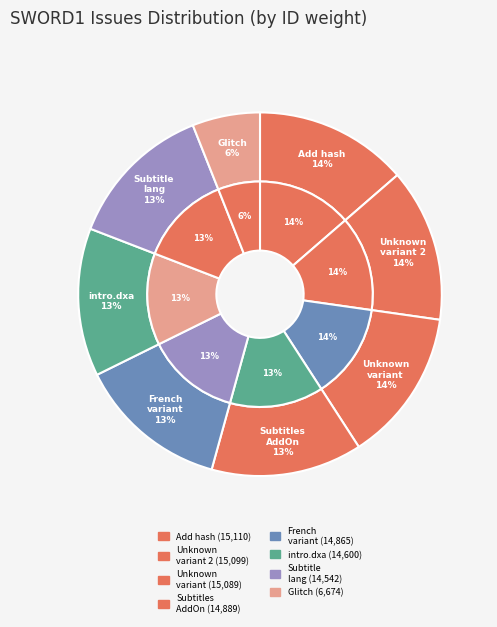

Between Unknown game variant and intro.dxa not supported, which is larger?

Unknown game variant